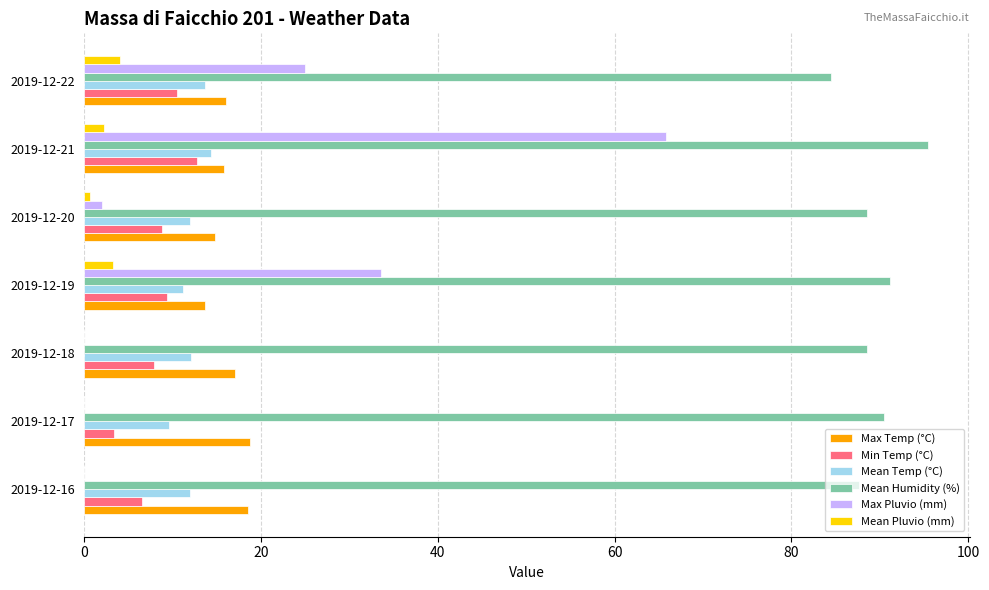

Is the value of Min Temp (°C) at 2019-12-19 greater than the value of Max Temp (°C) at 2019-12-19?

No